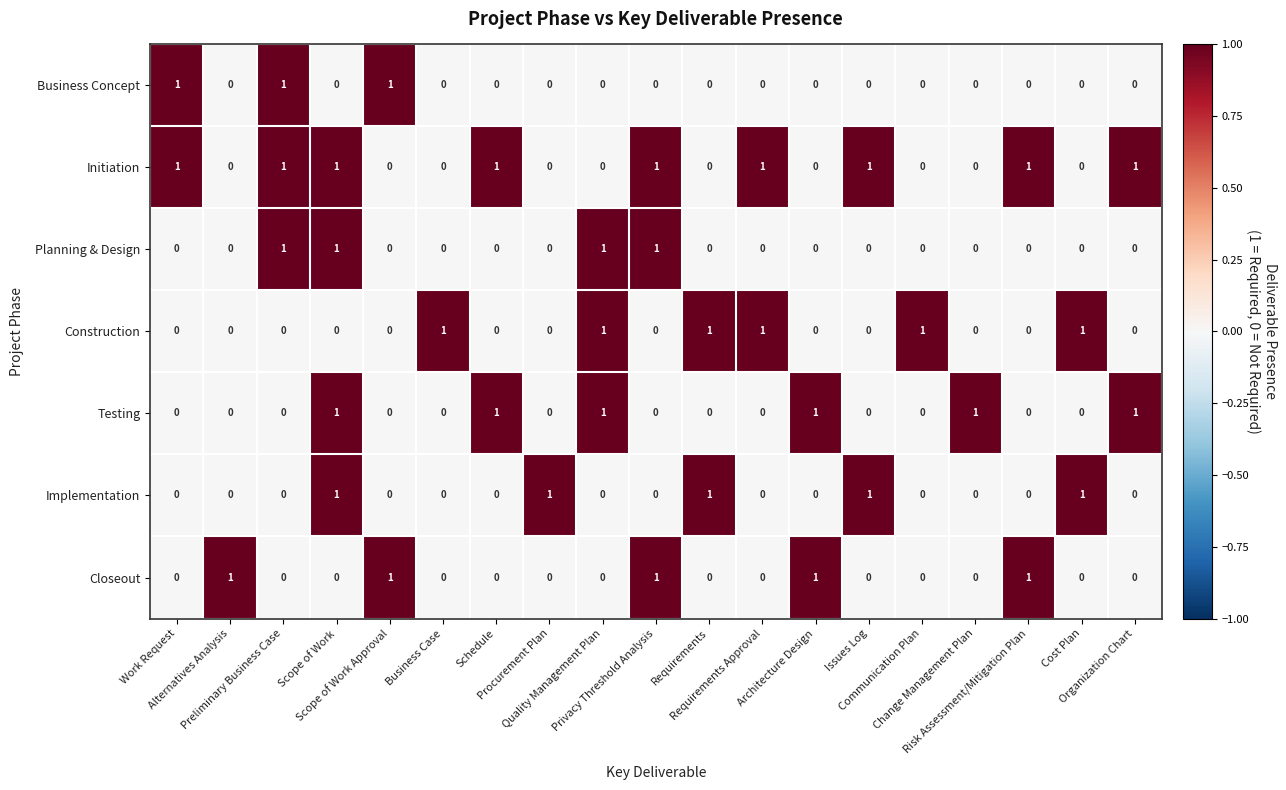

How many Planning & Design values are between 0 and 1?

19